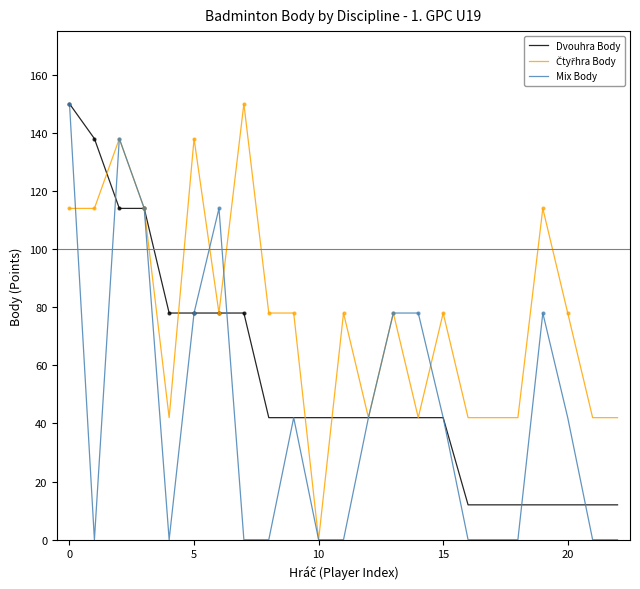

What is the value of the Čtyřhra Body point at the 17th from the left?

42